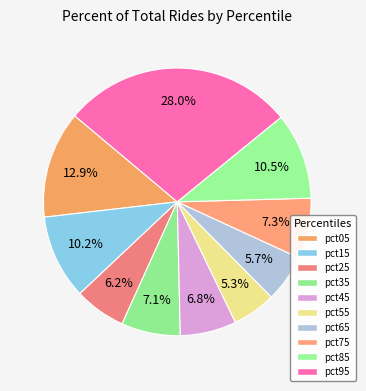

To the nearest percent, what is the combined percentage of pct25 and pct75?

14%